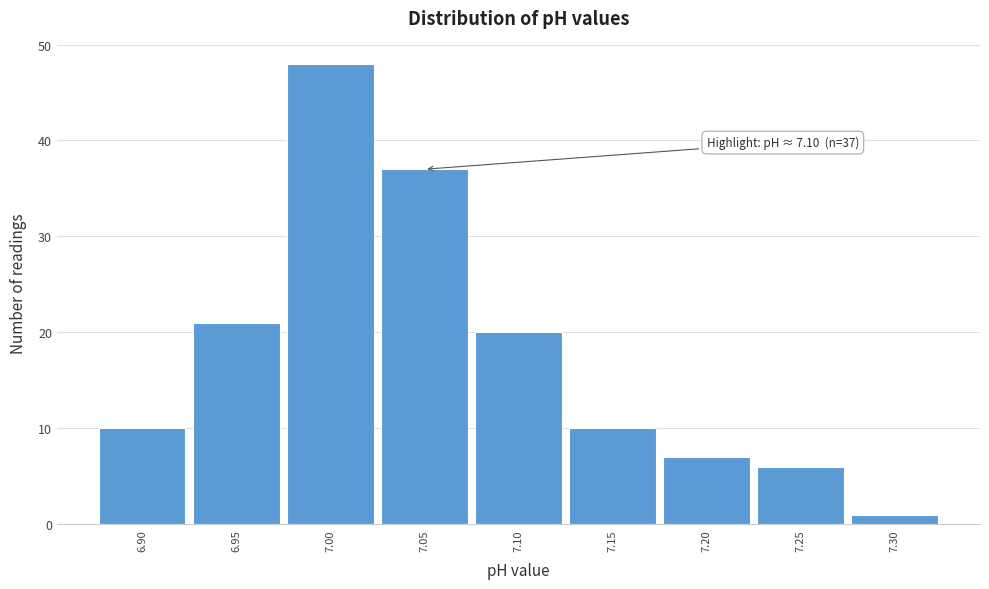

Reading left to right, list all the values displayed in this chart.

6.90=10	6.95=21	7.00=48	7.05=37	7.10=20	7.15=10	7.20=7	7.25=6	7.30=1